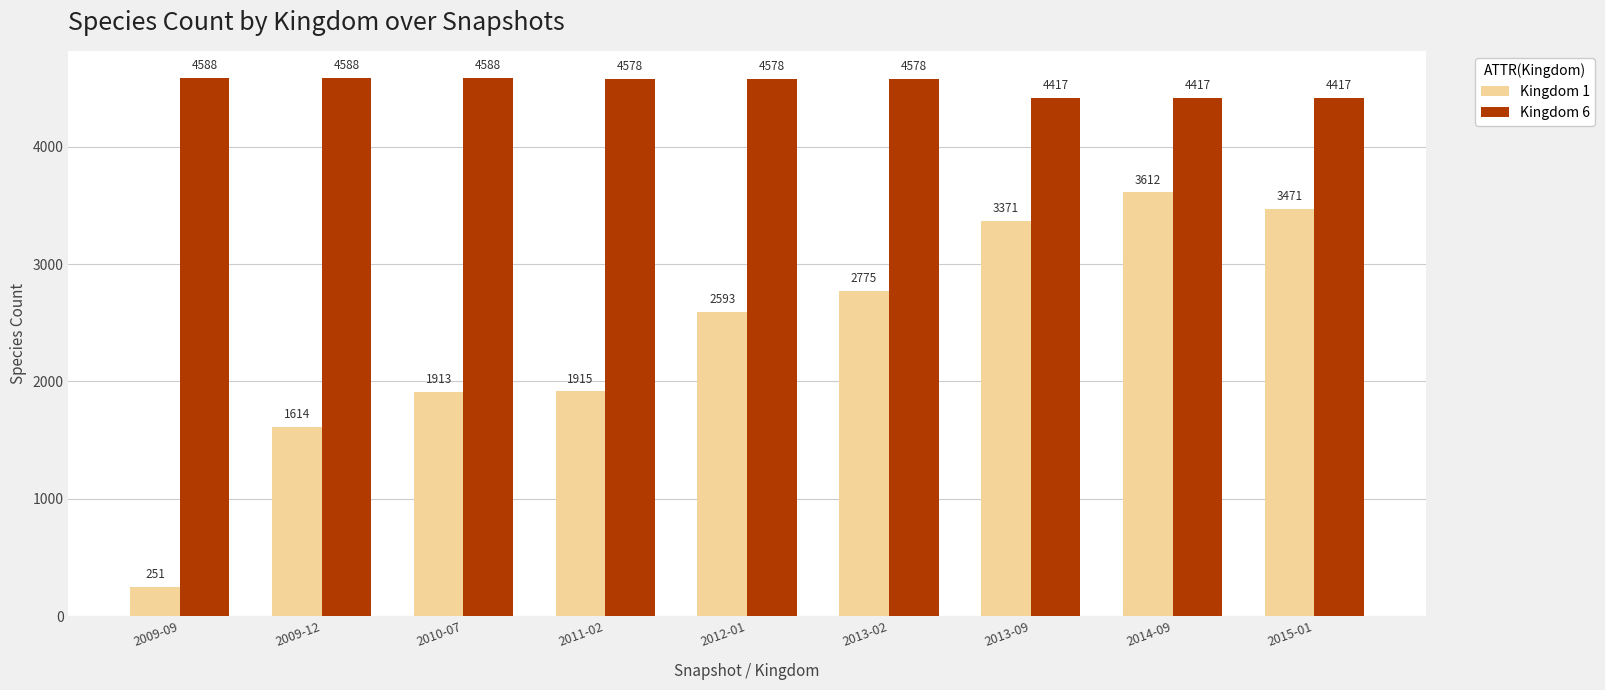

Reading left to right, extract all data points from this chart.

Kingdom 1: 2009-09=251	2009-12=1614	2010-07=1913	2011-02=1915	2012-01=2593	2013-02=2775	2013-09=3371	2014-09=3612	2015-01=3471
Kingdom 6: 2009-09=4588	2009-12=4588	2010-07=4588	2011-02=4578	2012-01=4578	2013-02=4578	2013-09=4417	2014-09=4417	2015-01=4417